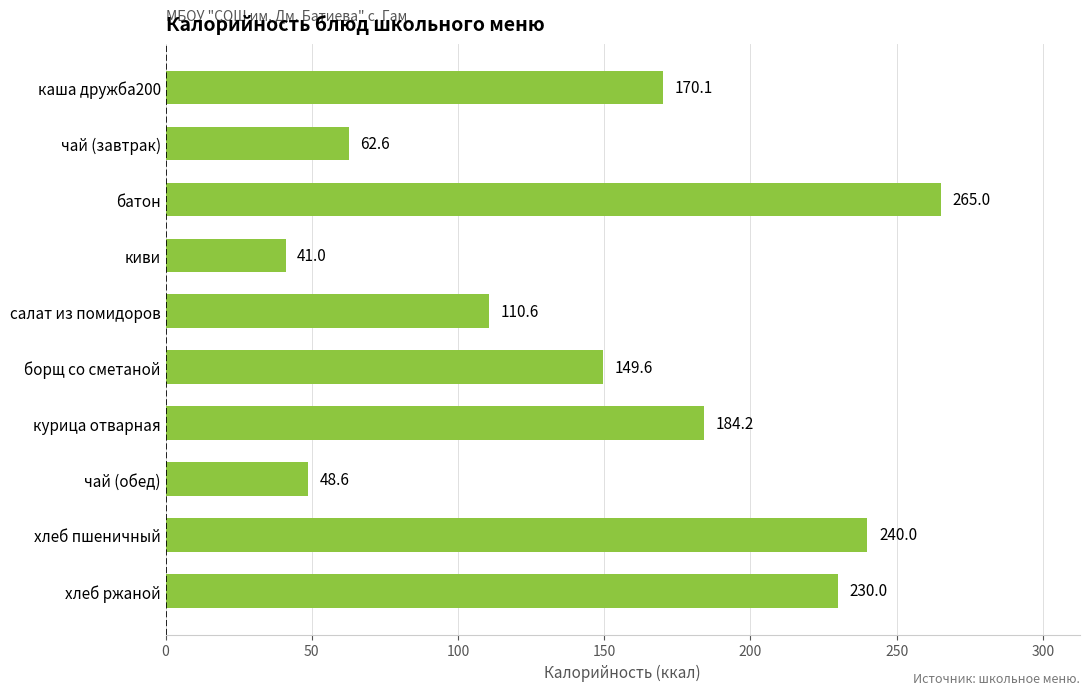

Does the chart contain stacked bars?

No